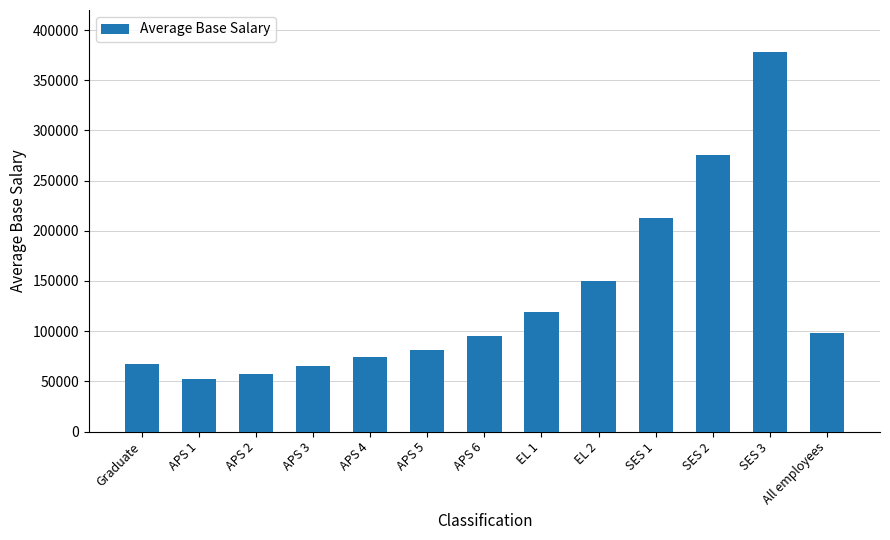

True or false: the data shows 154902.6 at All employees.

False